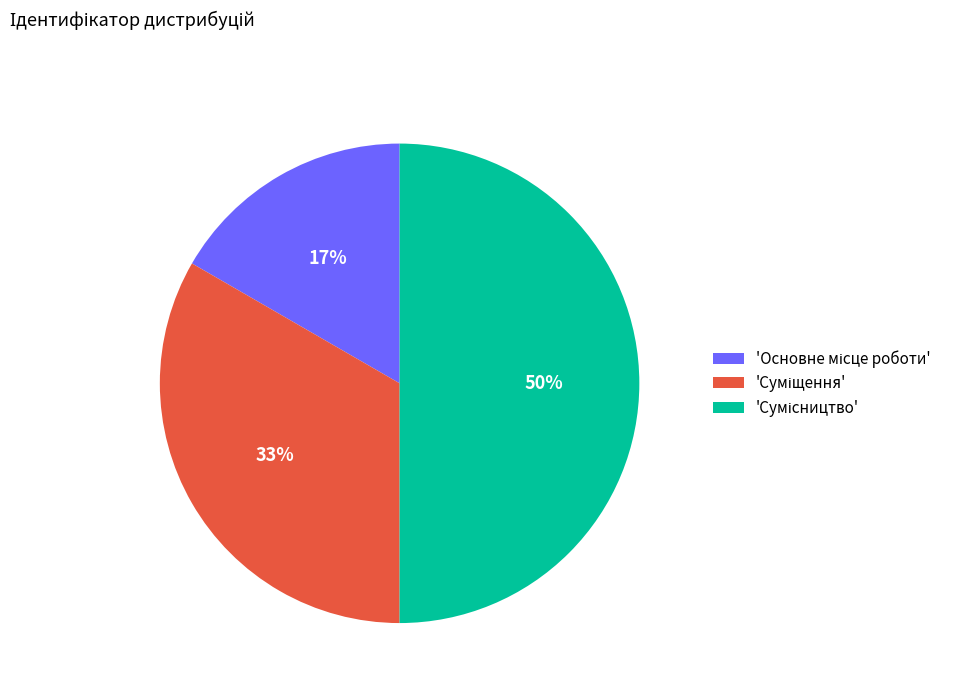

To the nearest percent, what is the difference between the largest and smallest slice percentages?

33%